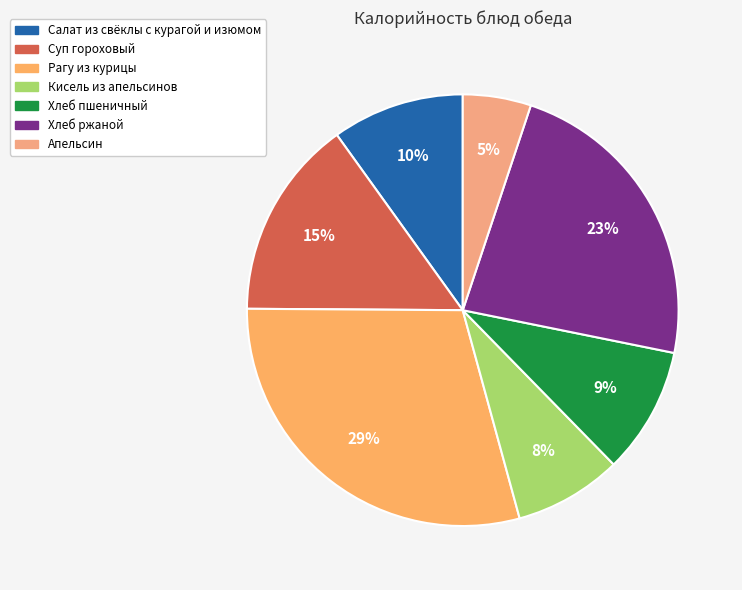

Is it true that Салат из свёклы с курагой и изюмом is 4% of the pie?

False